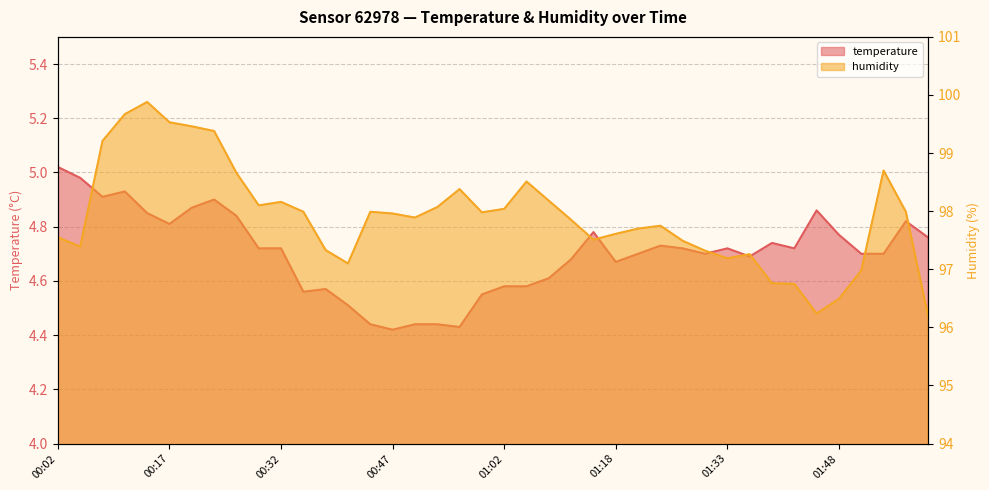

True or false: humidity has more than 1 points higher than both neighbors.

True